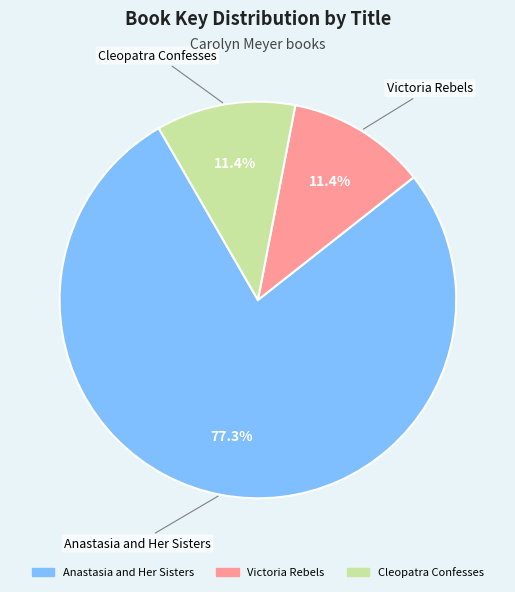

Which slice is the largest?

Anastasia and Her Sisters